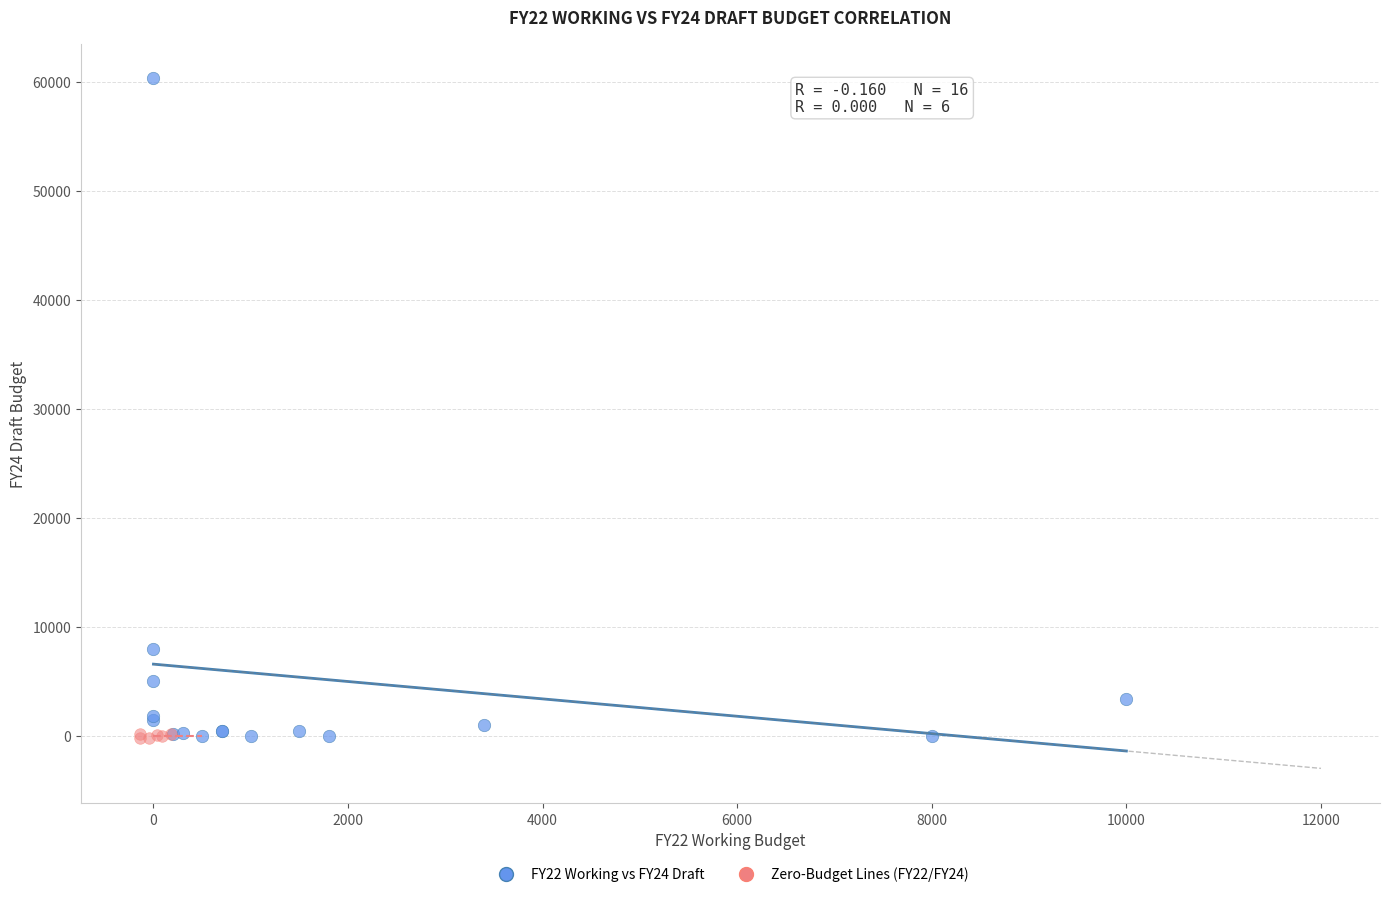

Which series contains the highest Y value?

FY22 Working vs FY24 Draft